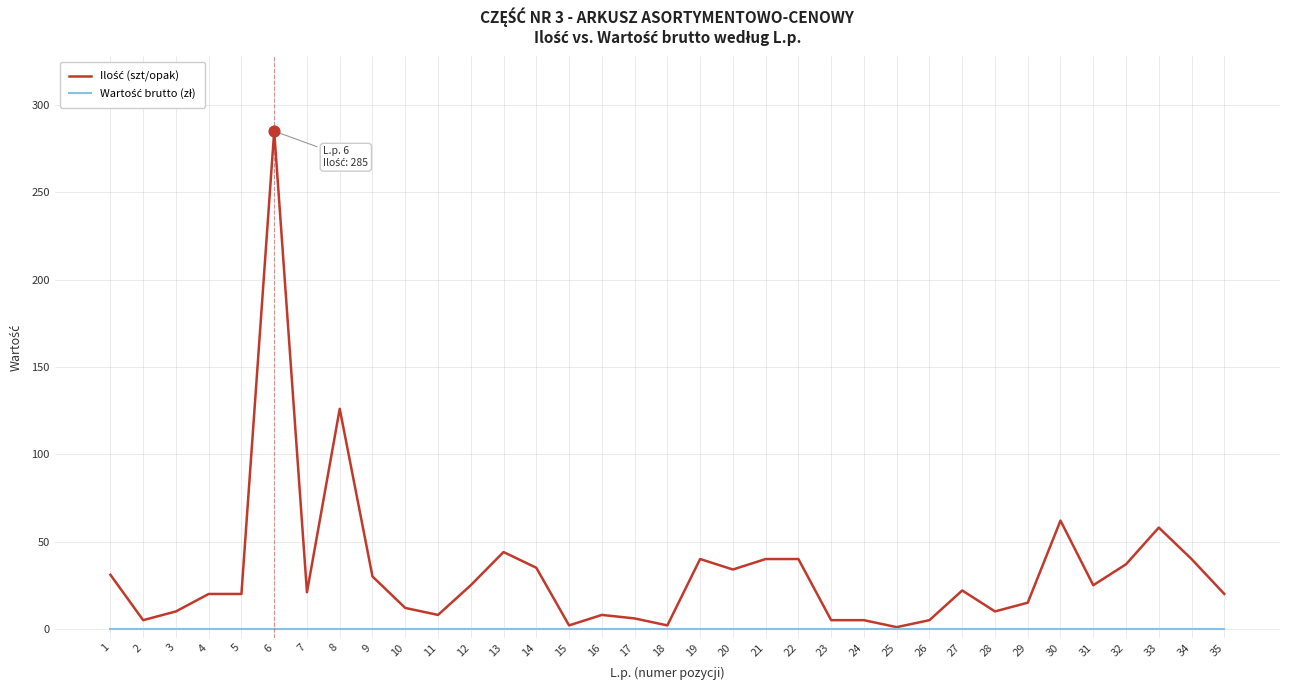

What is the greatest value displayed?

285